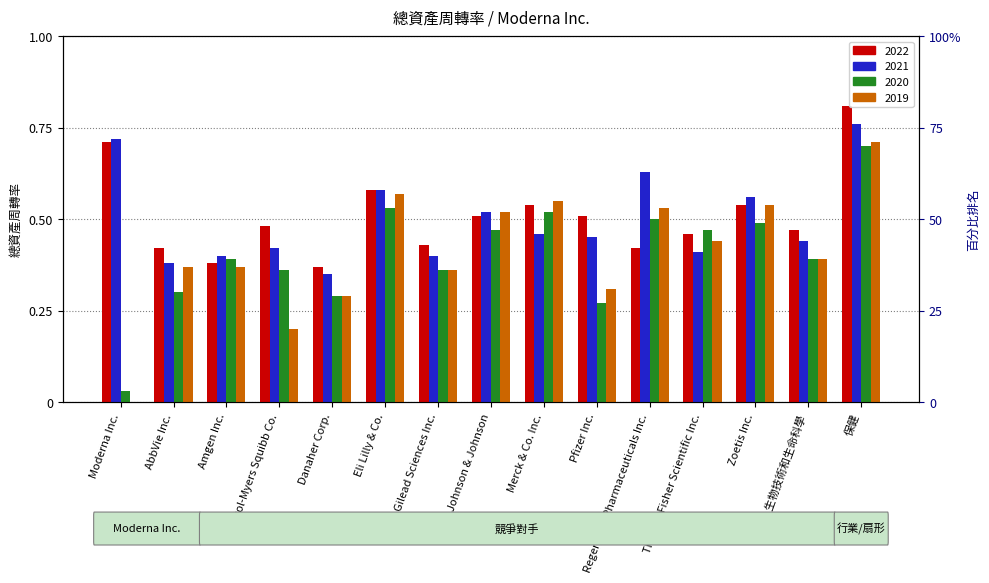

At how many categories does at least one series exceed 0?

15